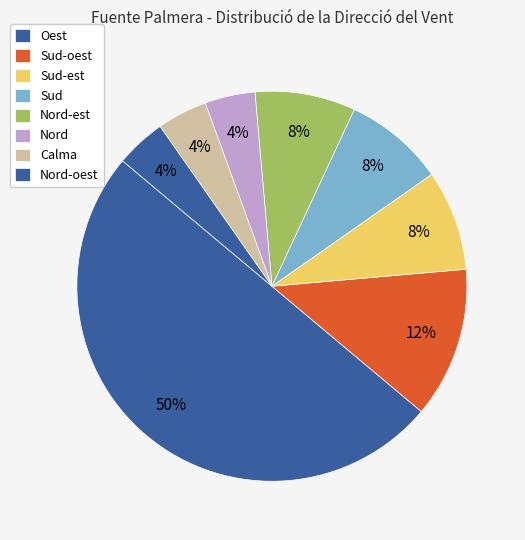

To the nearest percent, what is the difference between the Nord-oest and Sud-est slice percentages?

4%